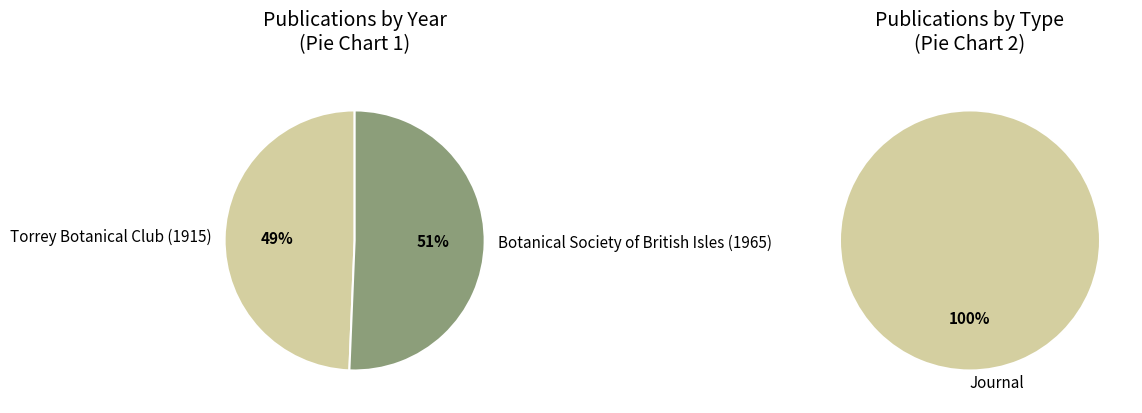

To the nearest percent, what portion does Botanical Society of British Isles (1965) represent?

51%